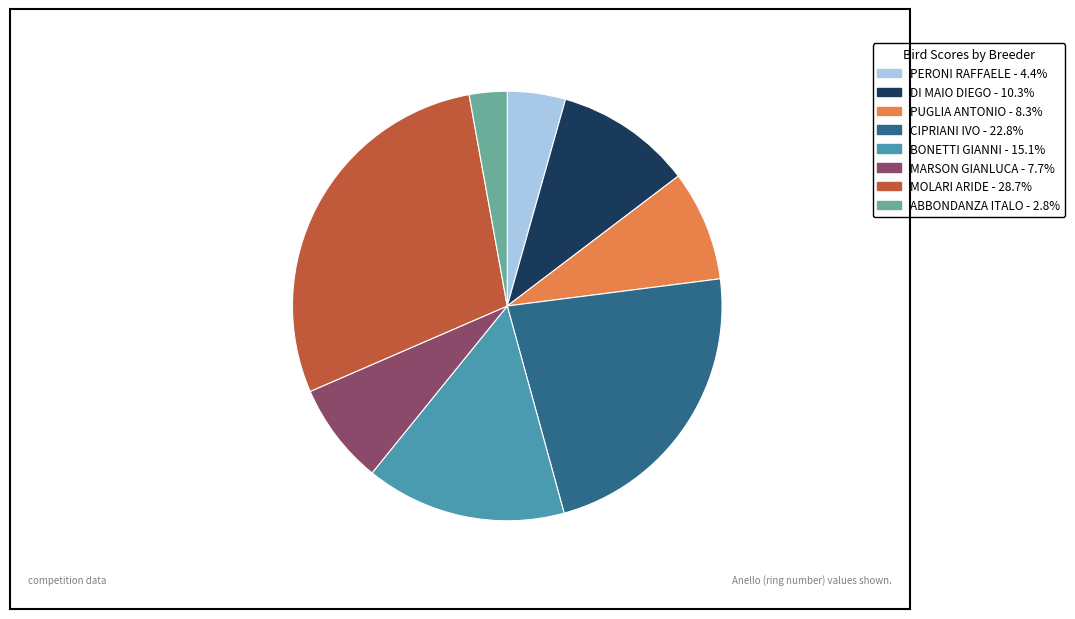

True or false: PUGLIA ANTONIO accounts for 23% of the total.

False